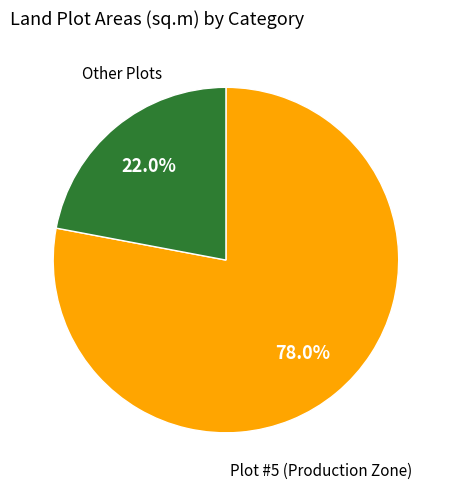

Is there any slice that represents more than half of the pie?

Yes